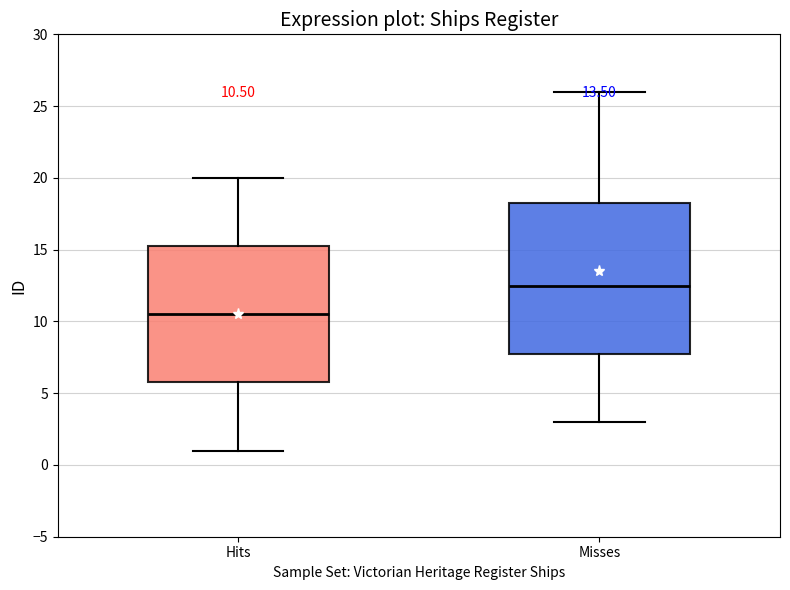

Comparing the boxes themselves (not the whiskers), which one is the tallest?

Misses